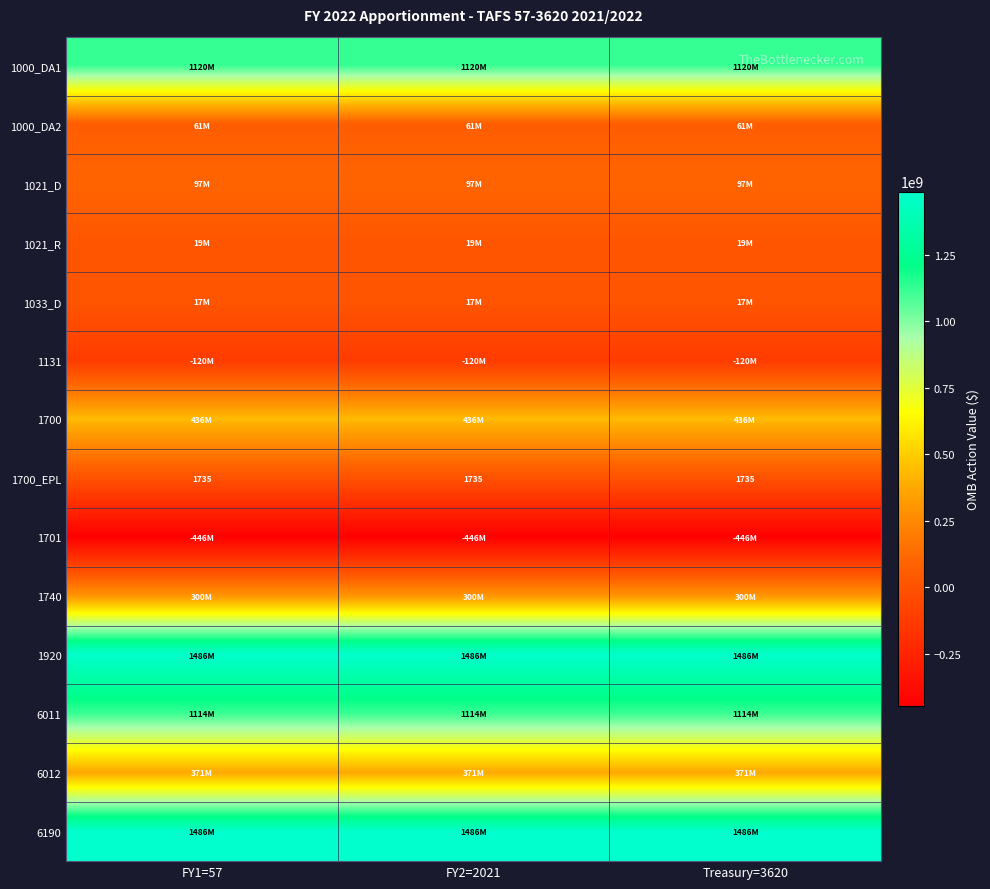

The value of 1740 at FY2=2021 is 300848787. True or false?

True